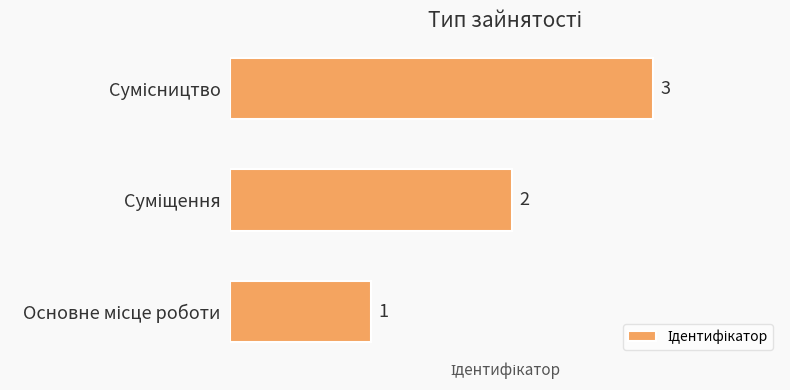

How many distinct data groups are displayed?

1